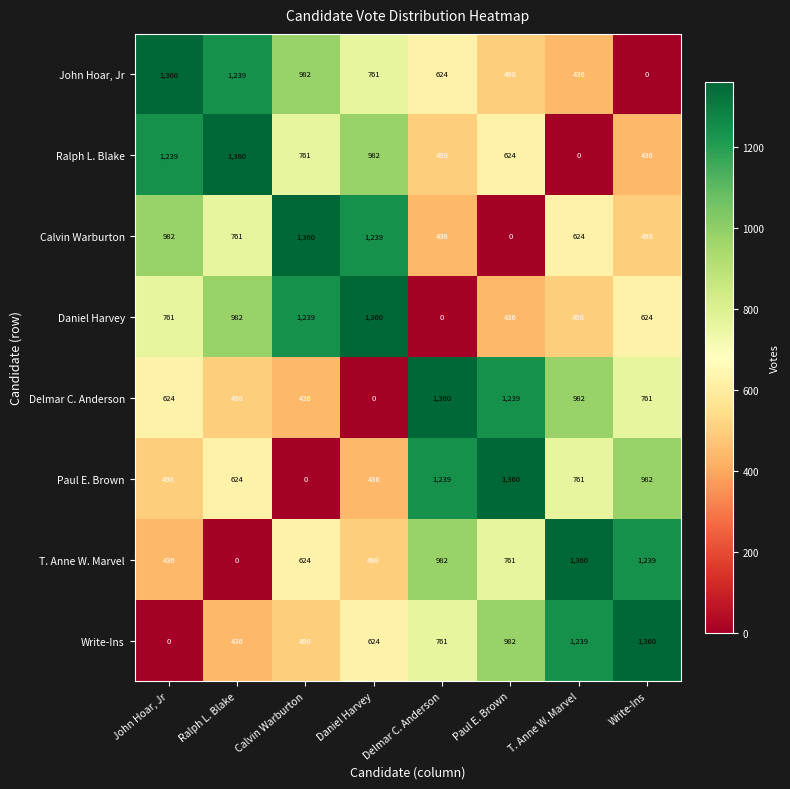

What is the maximum value for Daniel Harvey?

1360